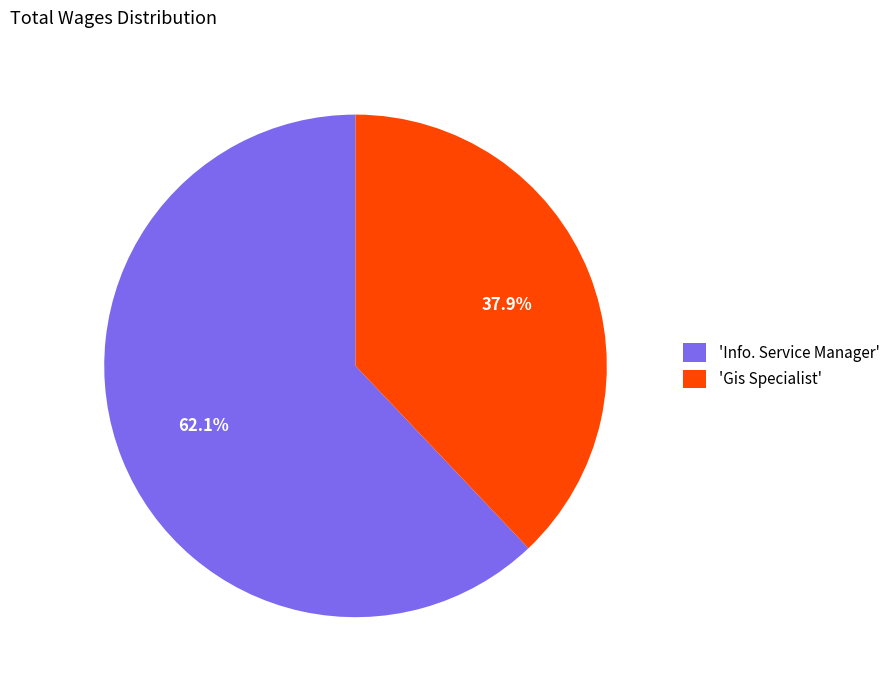

Do 'Info. Service Manager' and 'Gis Specialist' together represent more than half of the pie?

Yes